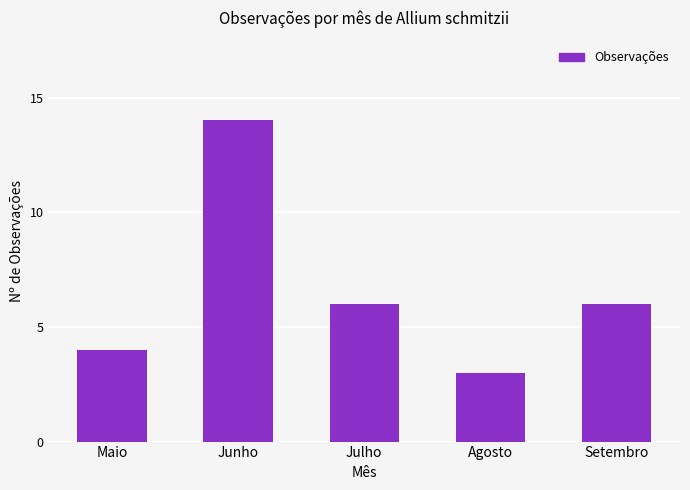

The chart shows a value of 4 at Maio. True or false?

True